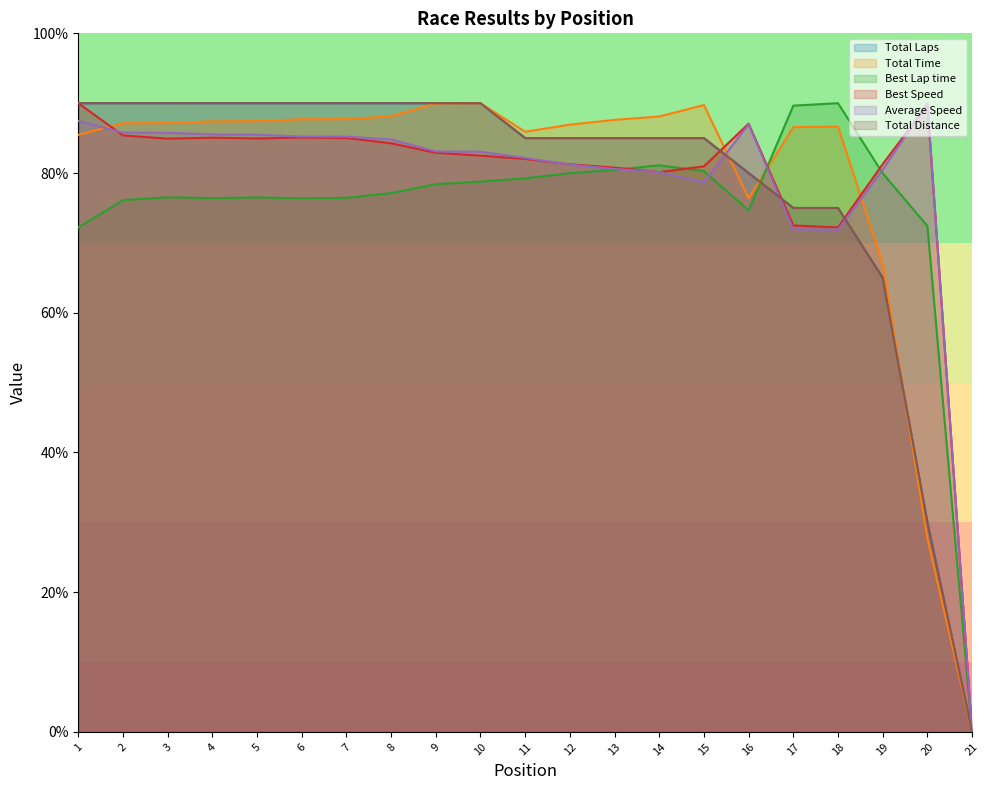

How many lines are shown in the chart?

6